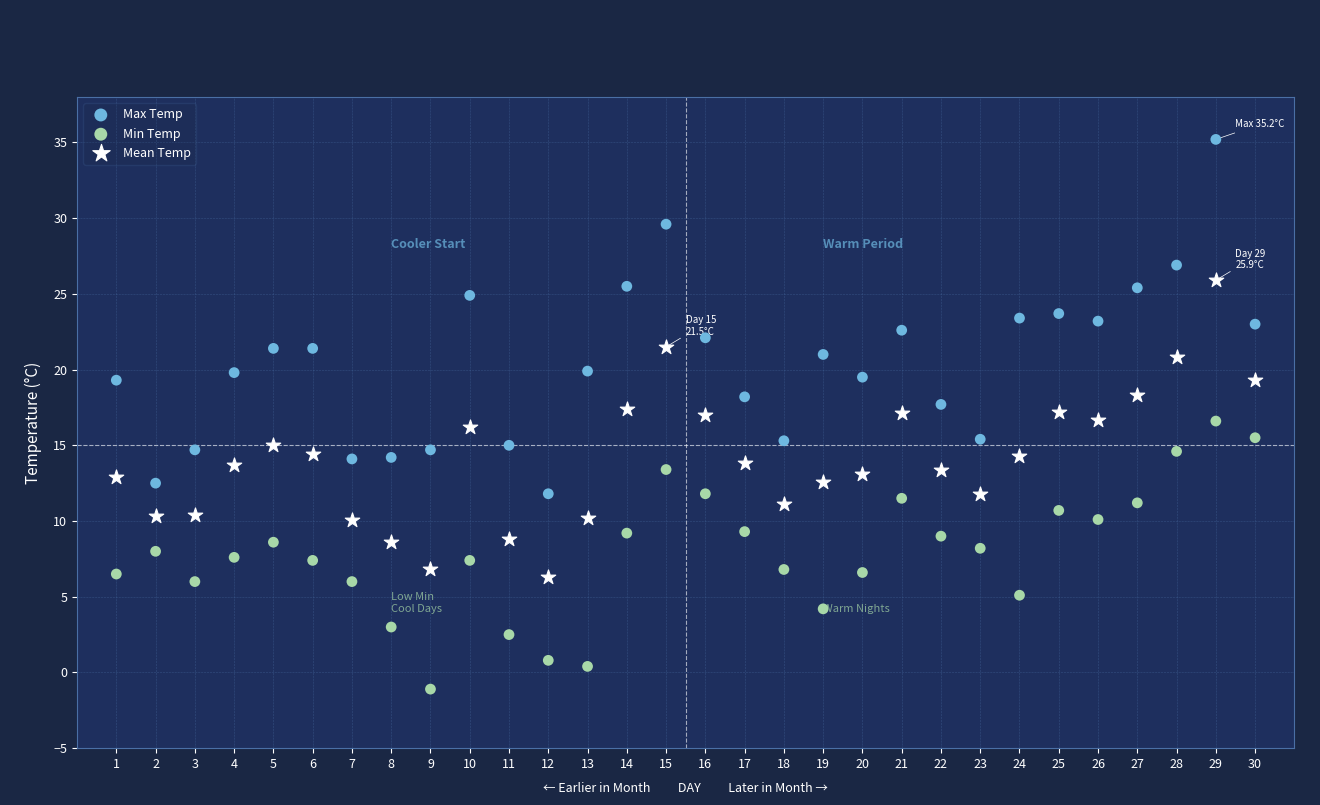

Across all data points, what is the range of Y values (max minus min)?

36.3